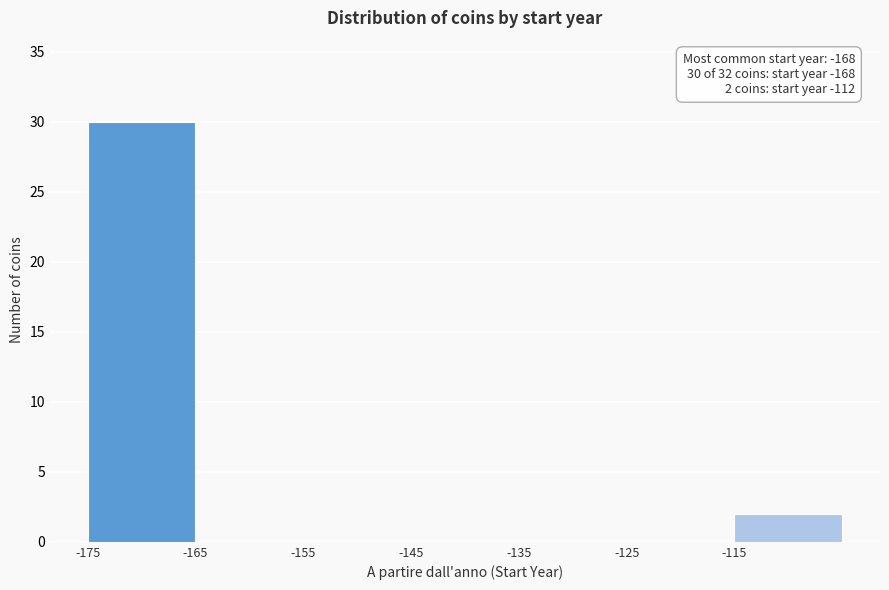

Over which range of the x-axis is the bar tallest?

-175 to -165